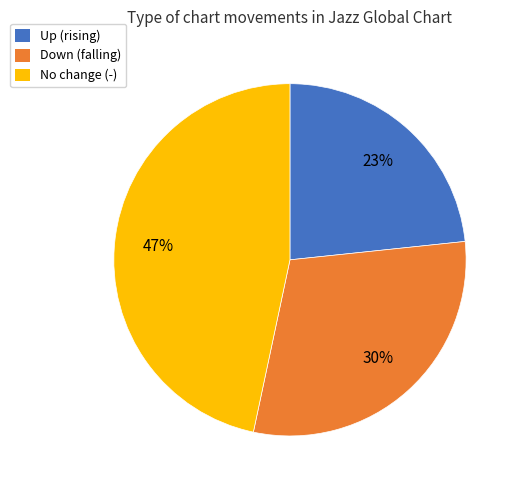

Approximately how many times larger is the value at Down (falling) compared to Up (rising)?

1.3